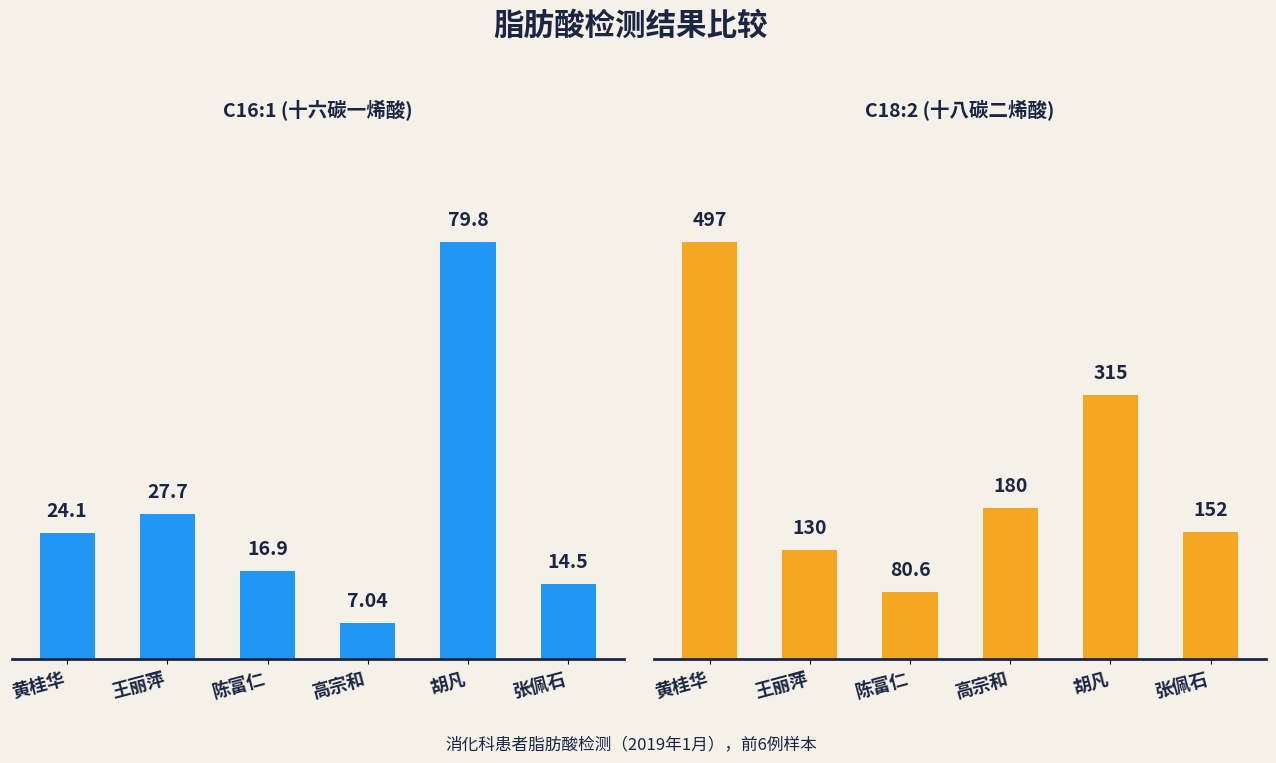

What is the label of the 2nd bar from the left?

王丽萍